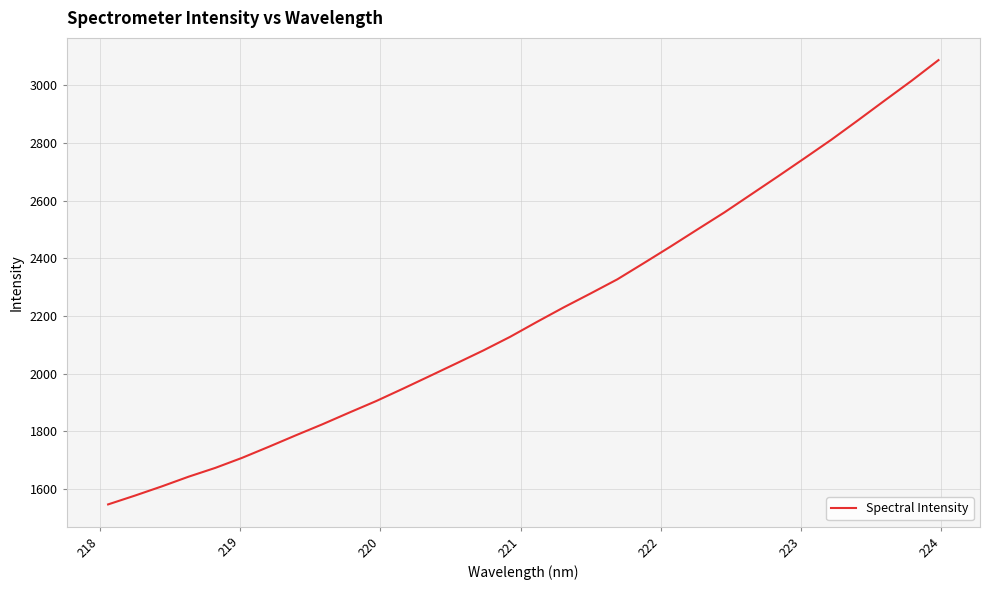

What is the sum of all values?

70754.3